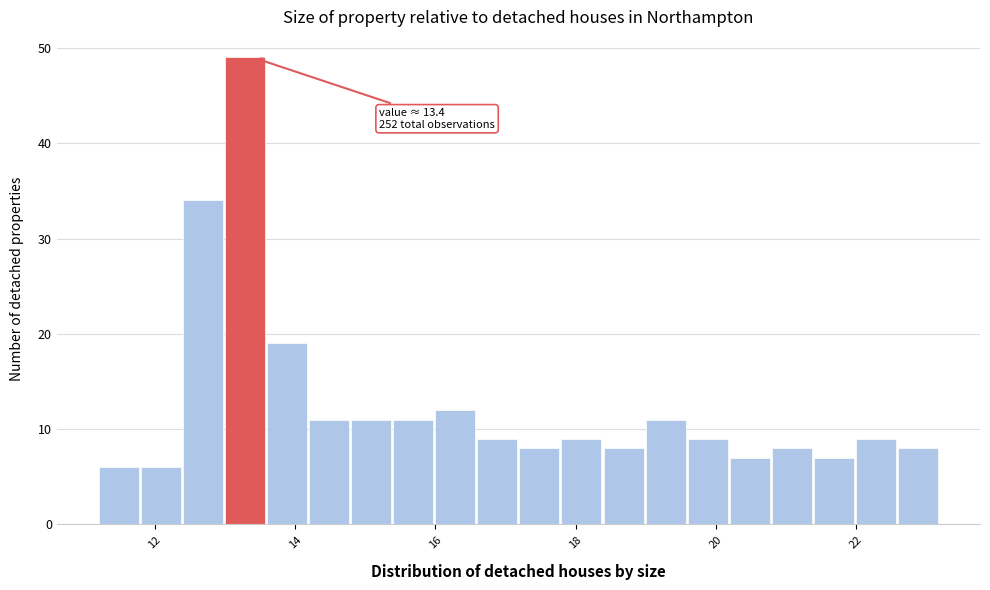

Read against the x-axis, roughly where is the centre of the tallest bar?

13.2